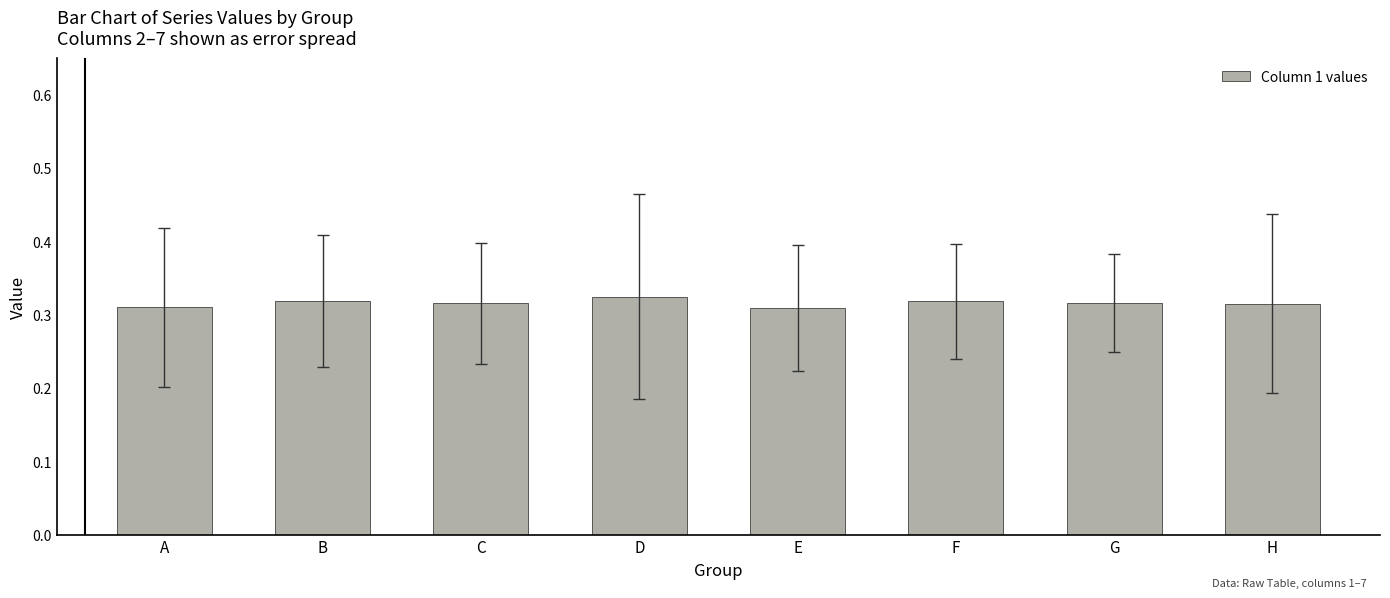

The value at A is 0.4. True or false?

False